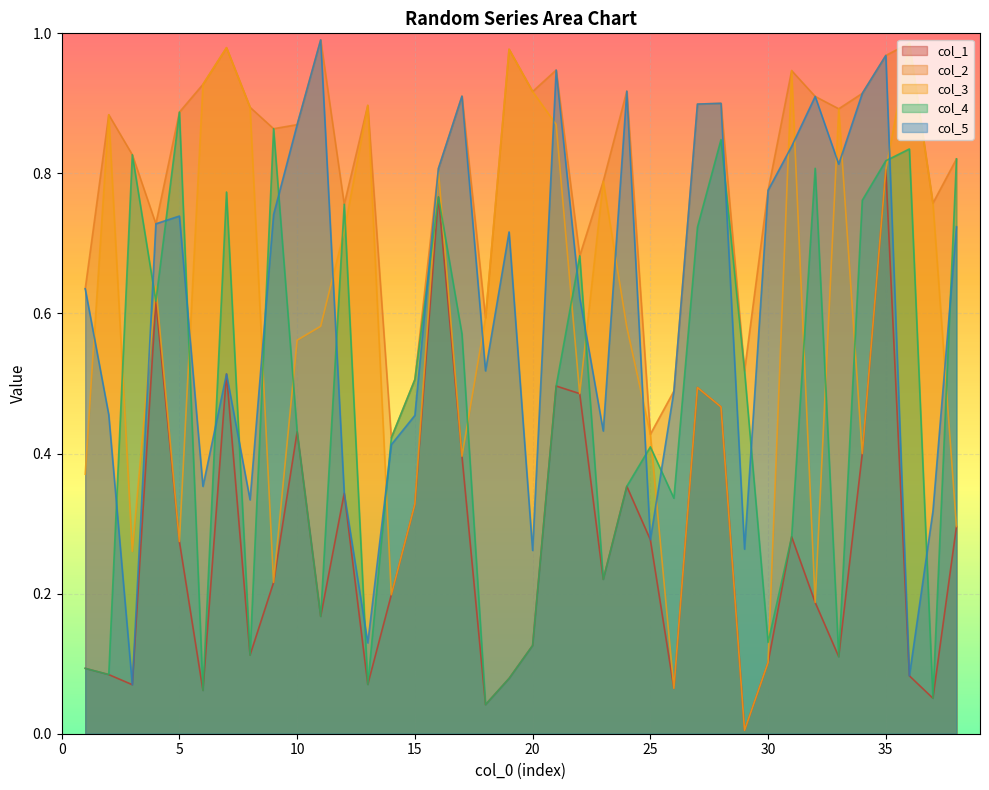

At which category is the sum across all series the highest?

35